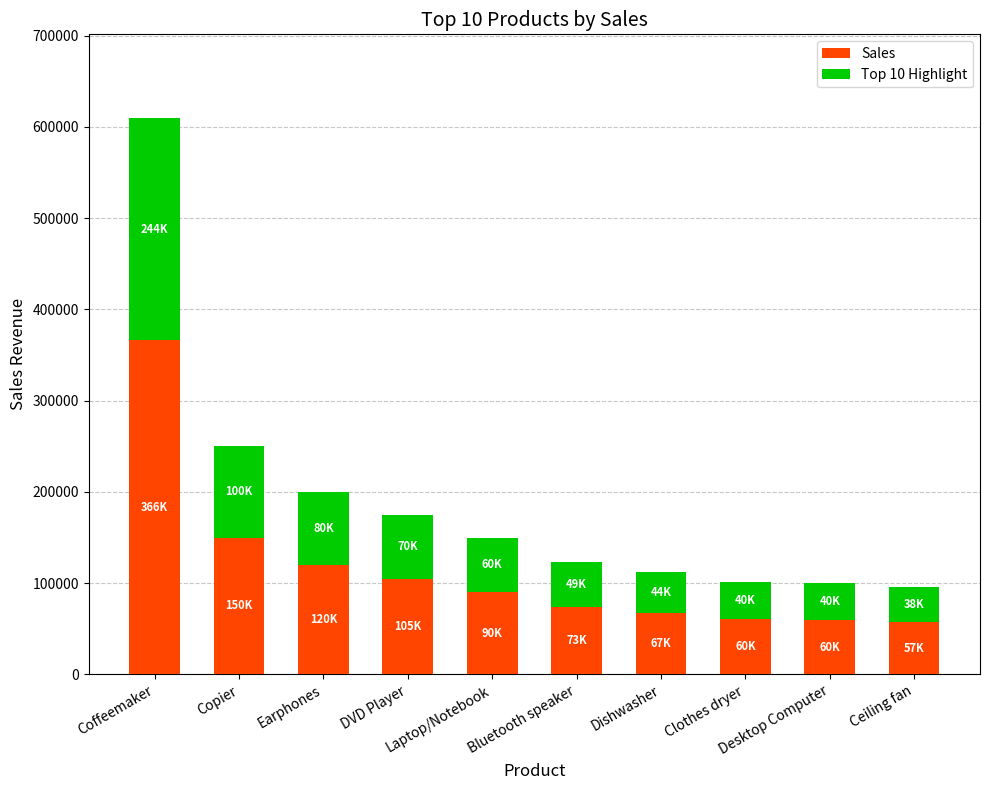

What is the average value of the Sales series?

115020